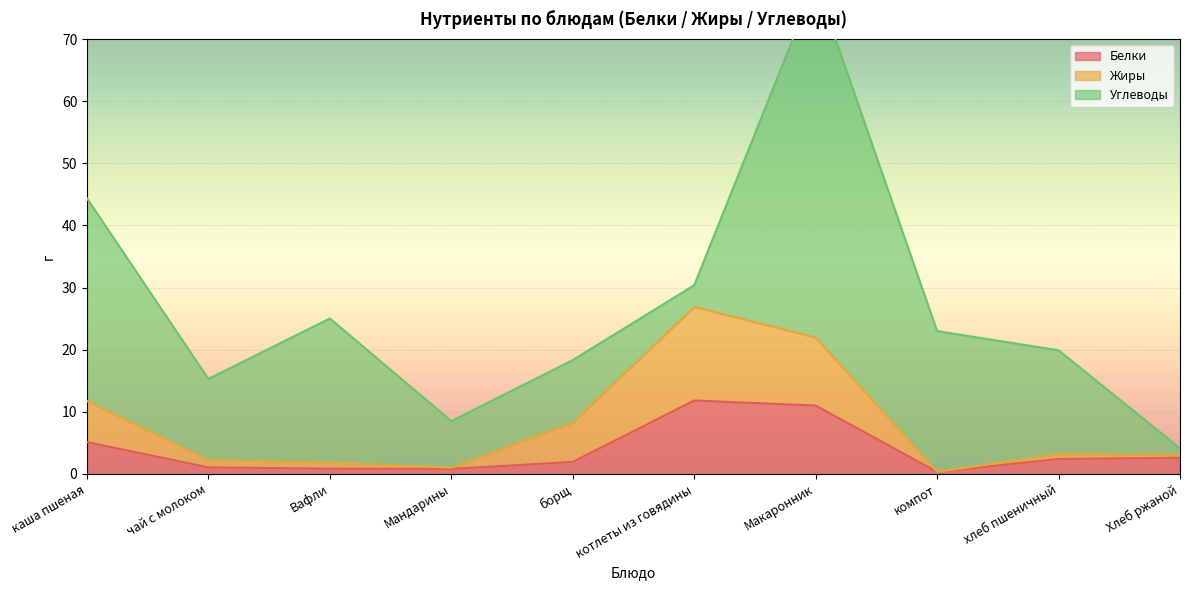

At which label is Белки closest to 6?

каша пшеная